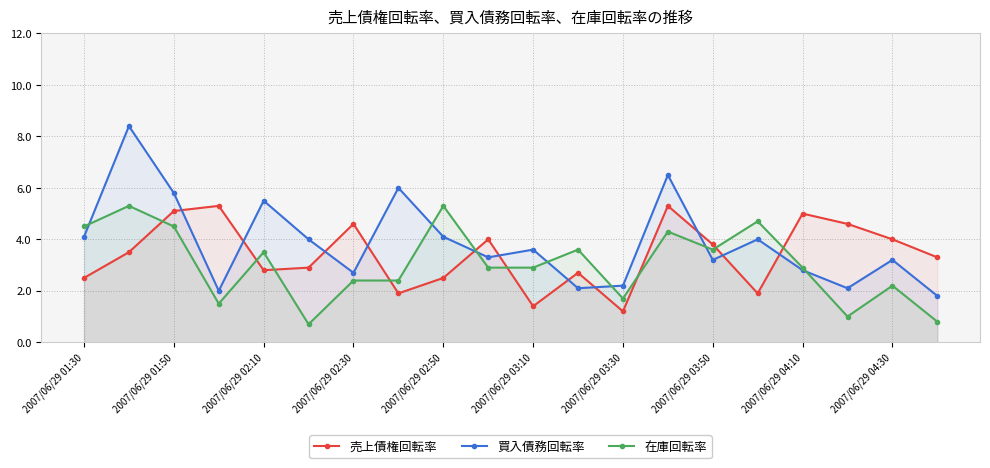

How many interior local valleys does the 買入債務回転率 series have?

6